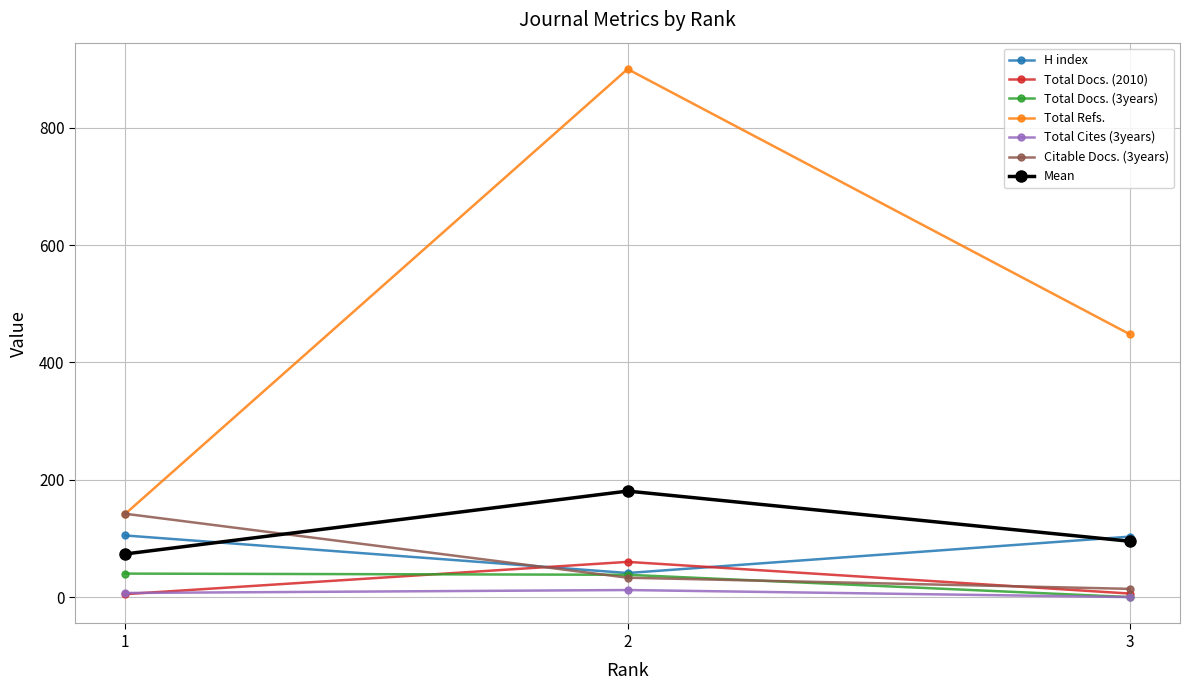

What is the greatest value displayed?

900.0